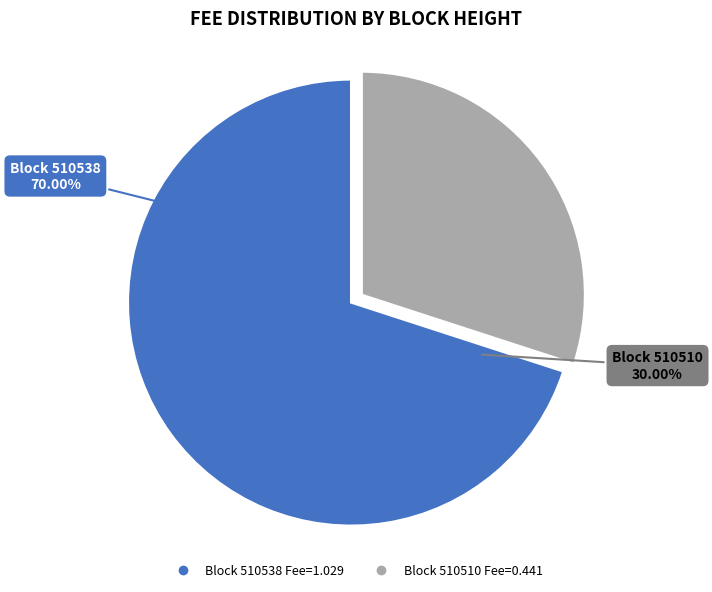

Is 510510 the majority of the pie?

No